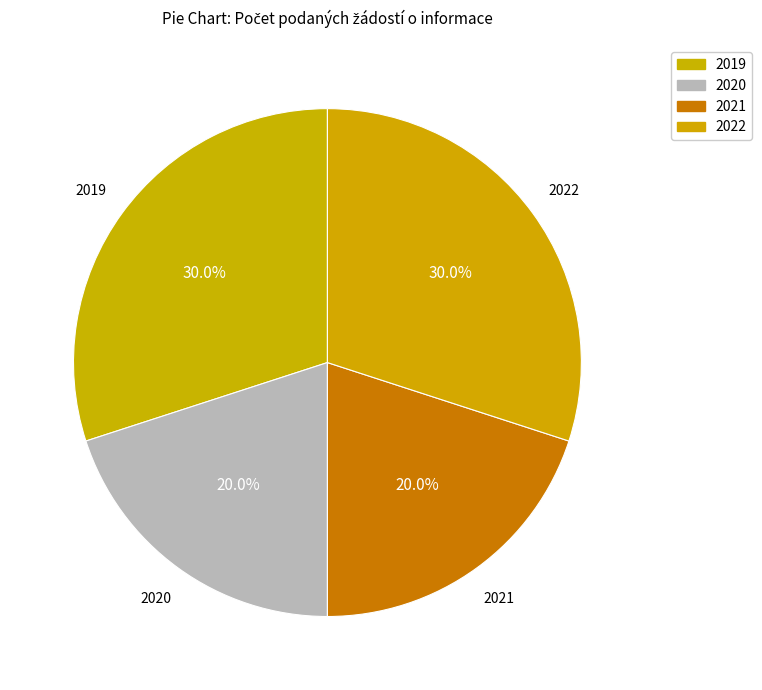

How much of the chart is everything except 2021?

80.0%